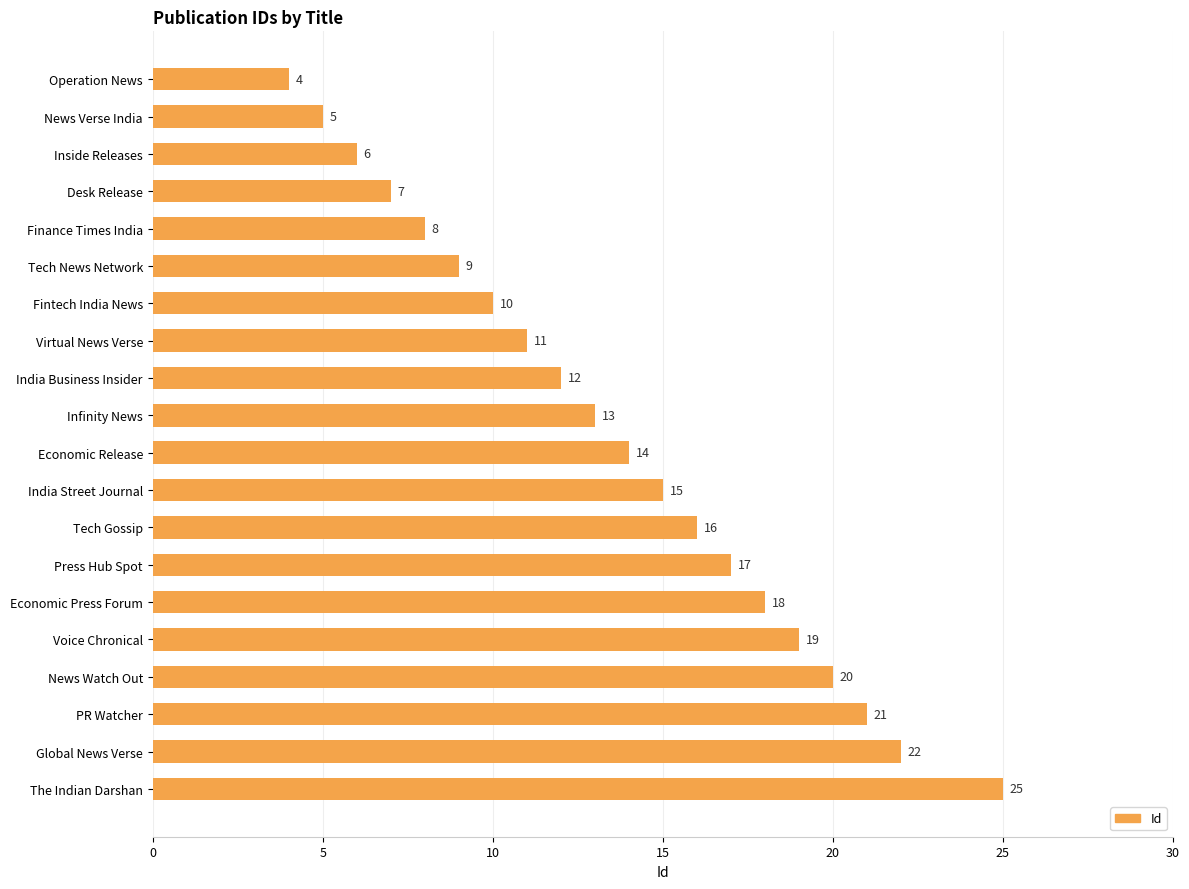

What is the average value?

14